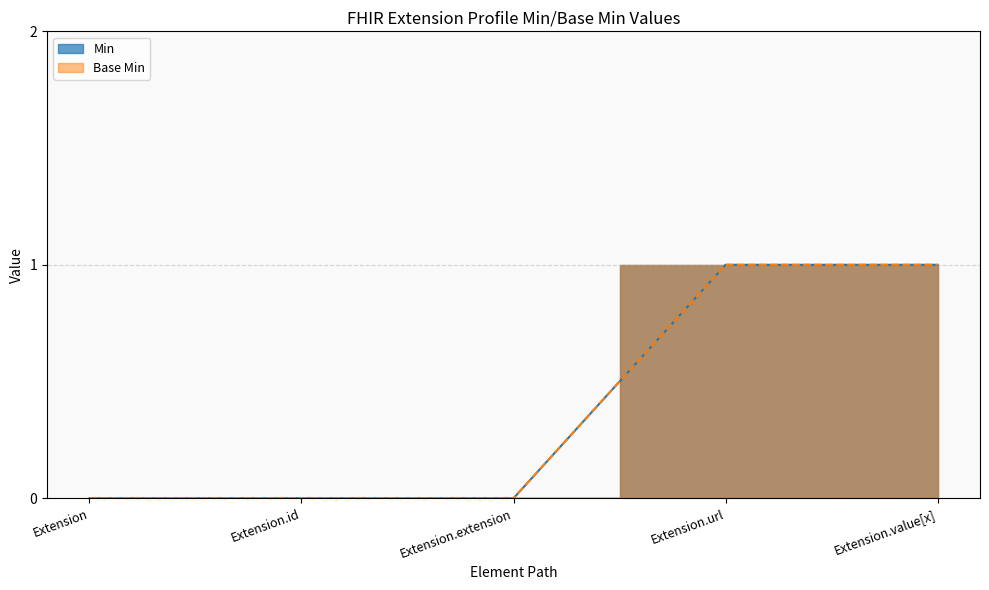

What are all the series names shown in the legend?

Min, Base Min